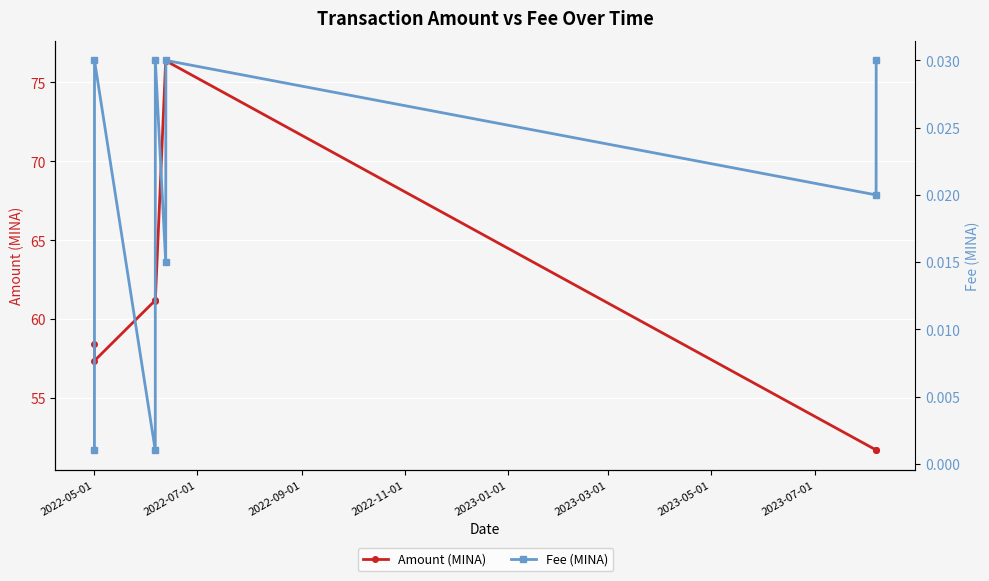

Reading left to right, extract all data points from this chart.

Amount (MINA): 58.4	57.4	61.2	61.2	76.4	76.4	51.7	51.7
Fee (MINA): 0.0	0.0	0.0	0.0	0.0	0.0	0.0	0.0